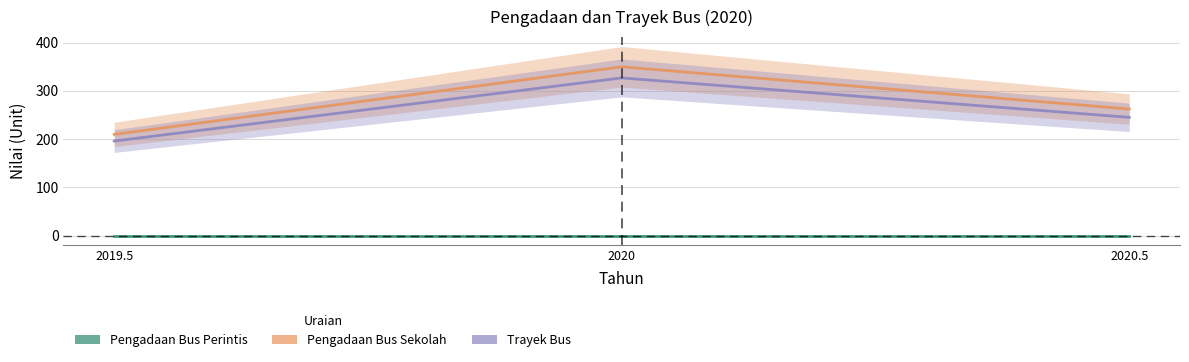

Which series has the widest spread of values?

Pengadaan Bus Sekolah